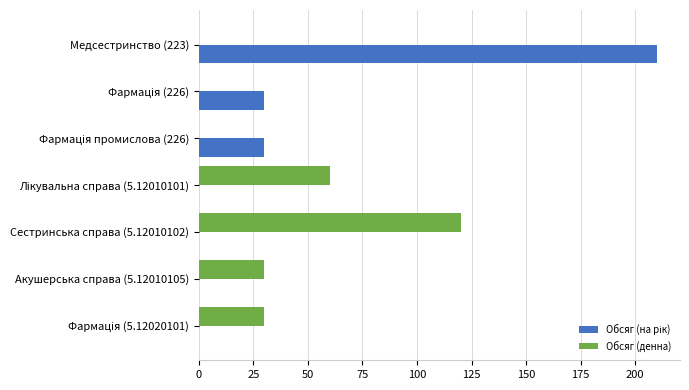

Which label corresponds to the largest value in the chart?

Медсестринство (223)